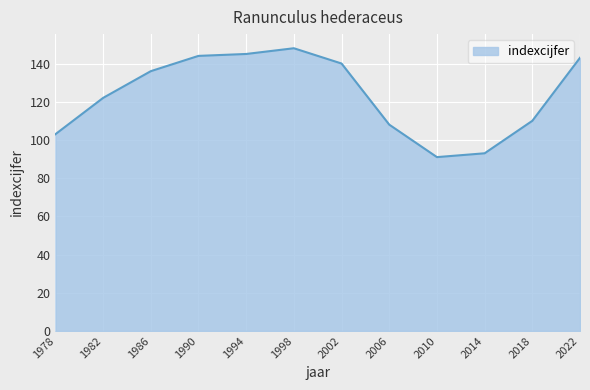

Approximately how many times larger is the value at 1986 compared to 1998?

0.9